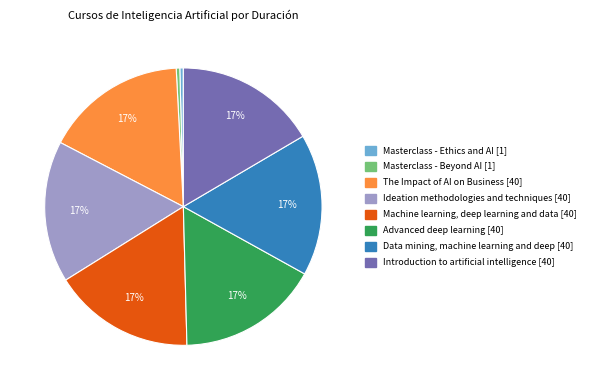

Combined, do The Impact of AI on Business and Masterclass - Beyond AI account for over 50%?

No